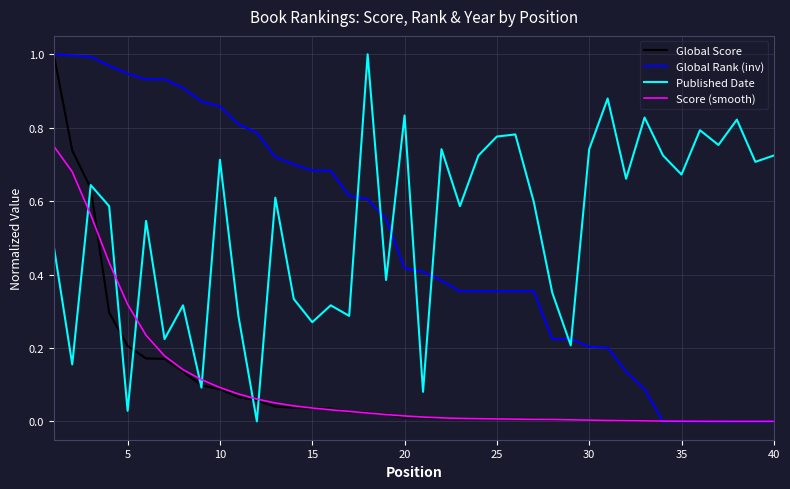

True or false: Score (smooth) and Published Date intersect in this chart.

True